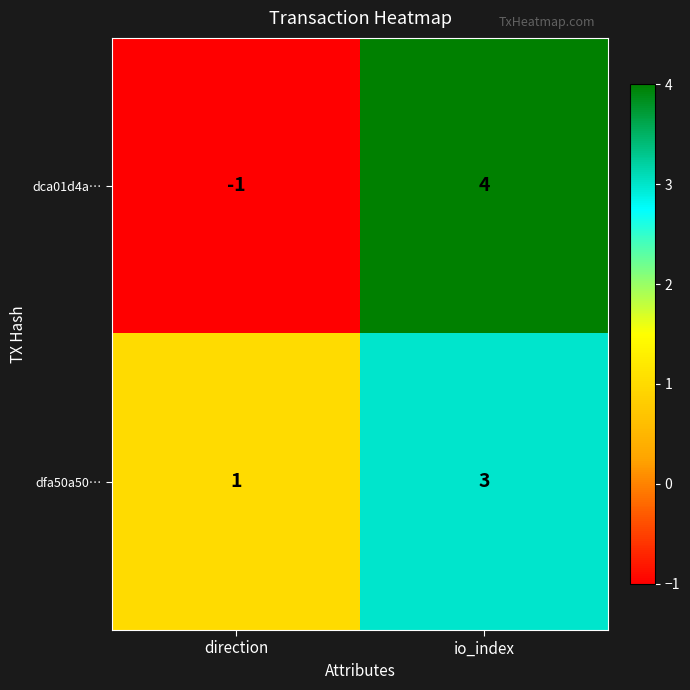

At which label is dca01d4a… closest to 1?

direction